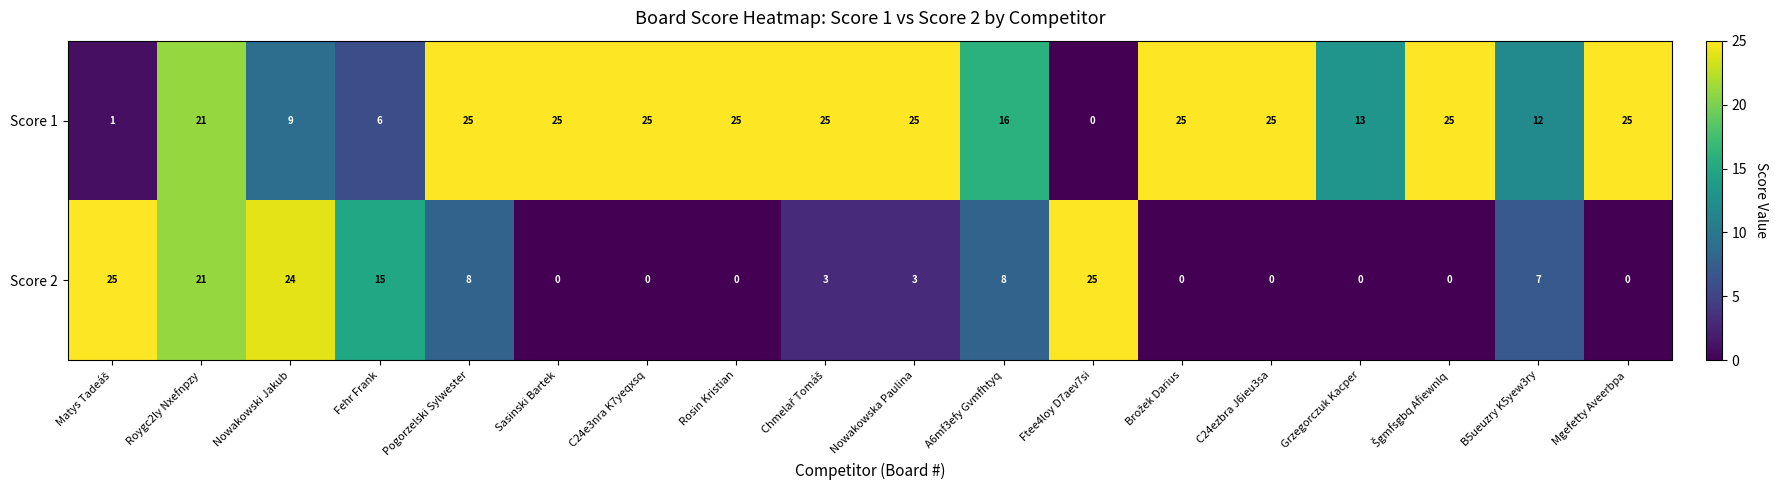

Count the number of data series in this chart.

2